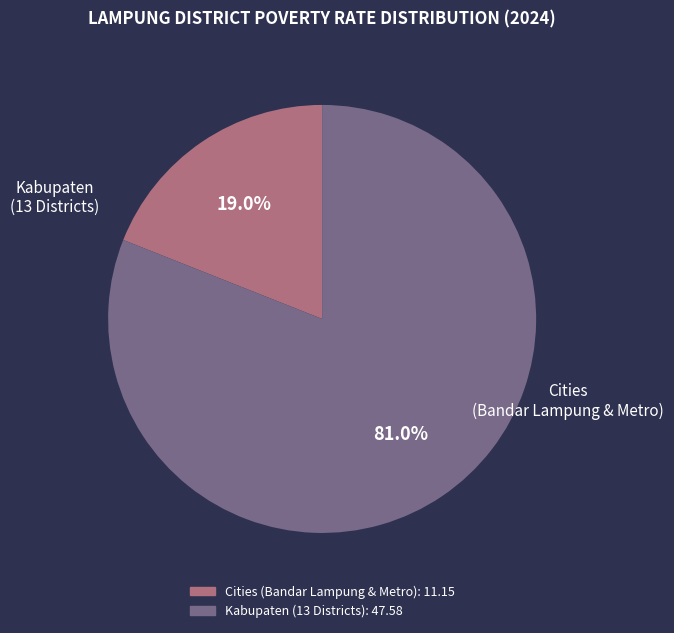

Does any single category account for the majority?

Yes